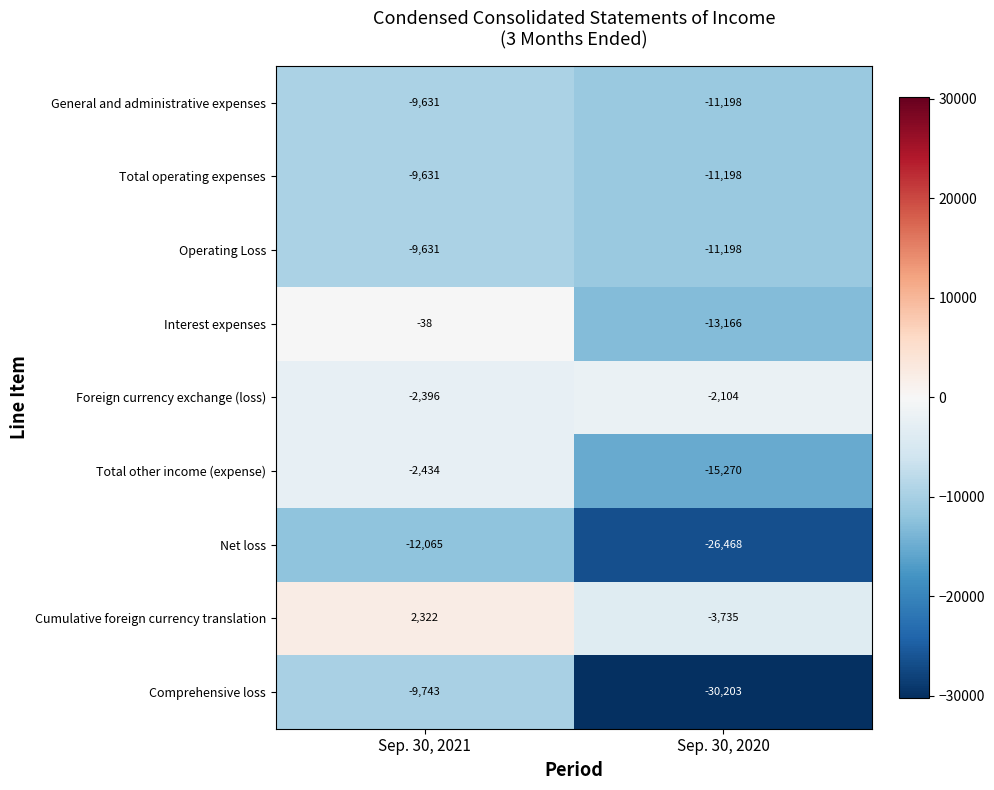

What is the difference between the highest and lowest values at Sep. 30, 2021?

14387